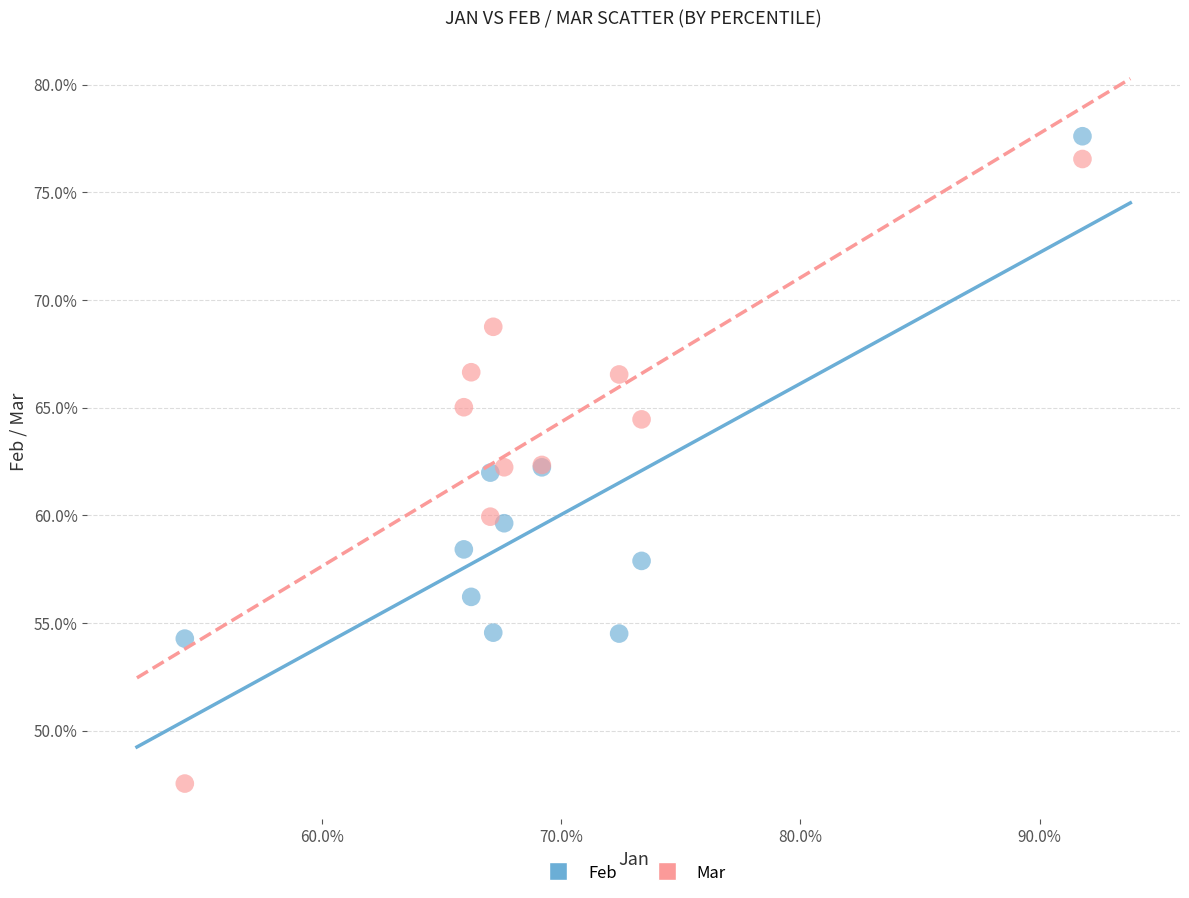

What are all the series names shown in the legend?

Feb, Mar